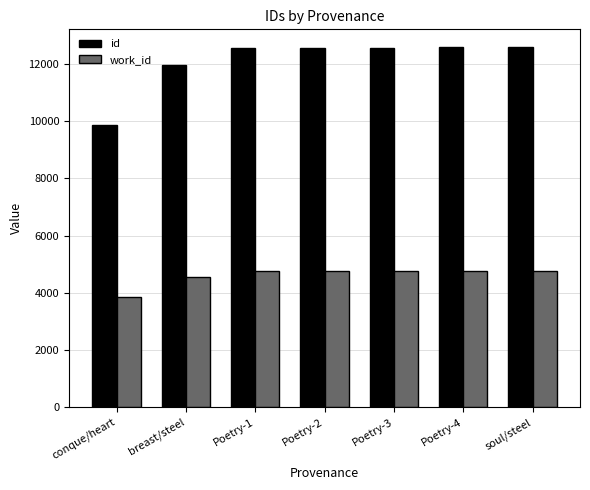

What is the minimum value for id?

9870